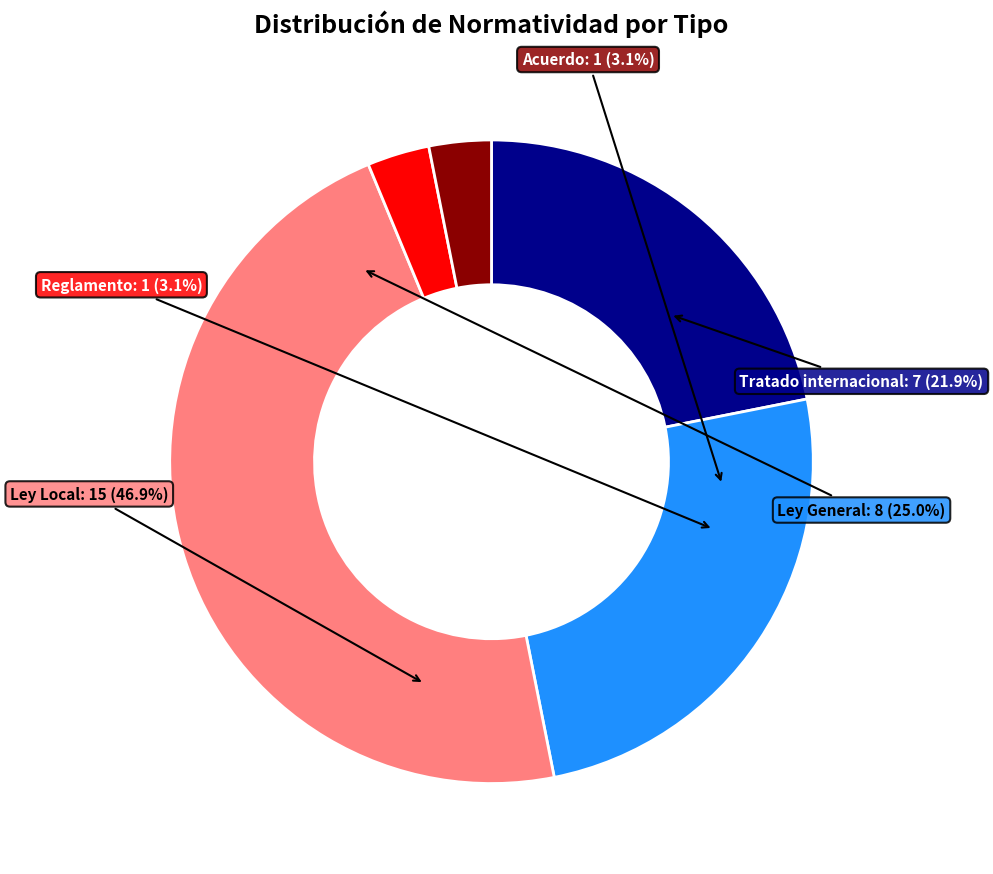

To the nearest percent, what is the combined percentage of Tratado internacional and Ley Local?

69%